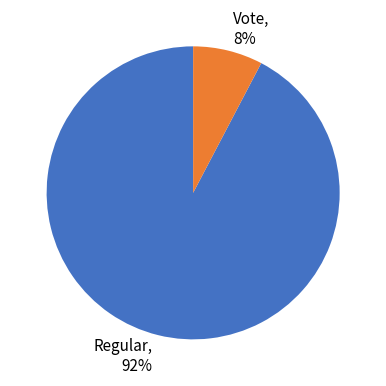

Which slice is the largest?

Regular